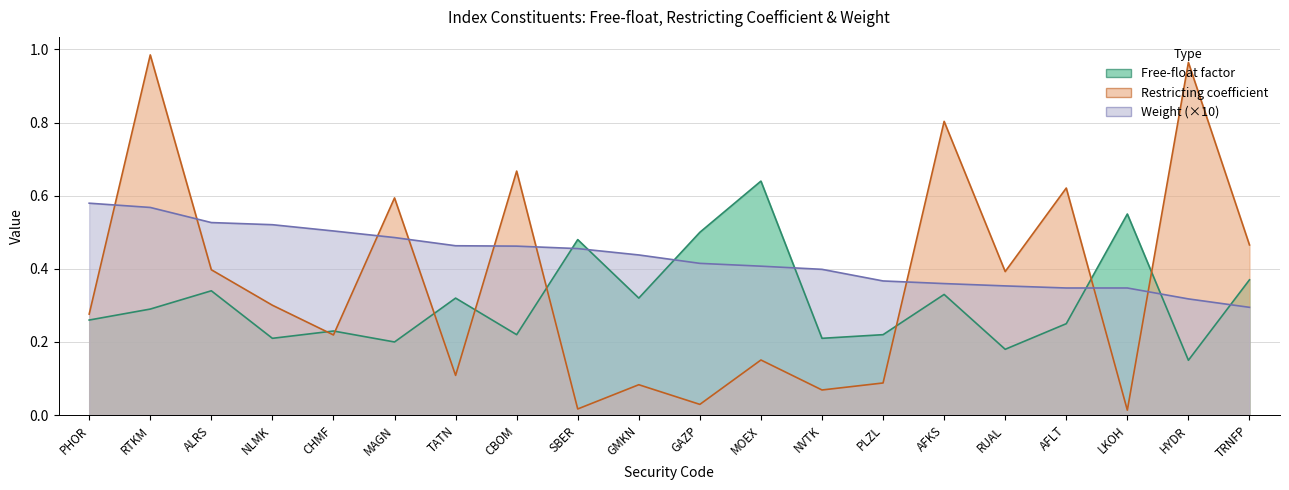

Rank the series by their maximum value, from lowest to highest.

Weight, Free-float factor, Restricting coefficient